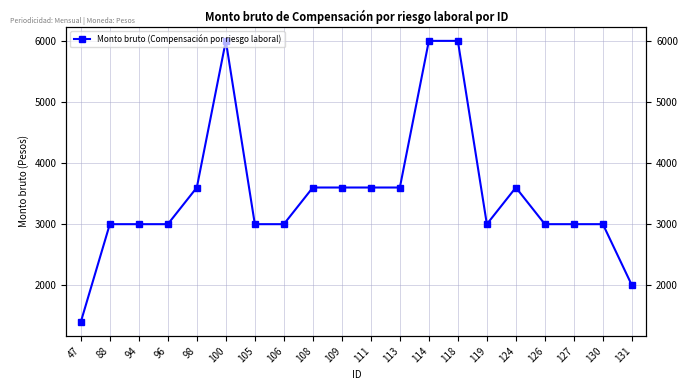

Rank the categories by value from lowest to highest.

47, 131, 88, 94, 96, 105, 106, 119, 126, 127, 130, 98, 108, 109, 111, 113, 124, 100, 114, 118